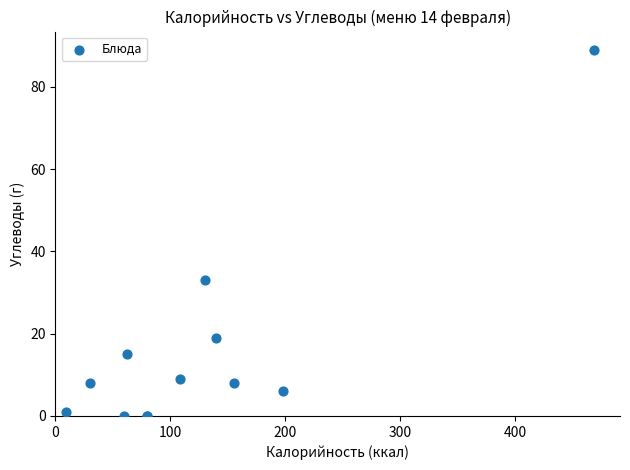

What Y value in the scatter plot is closest to 44?

33